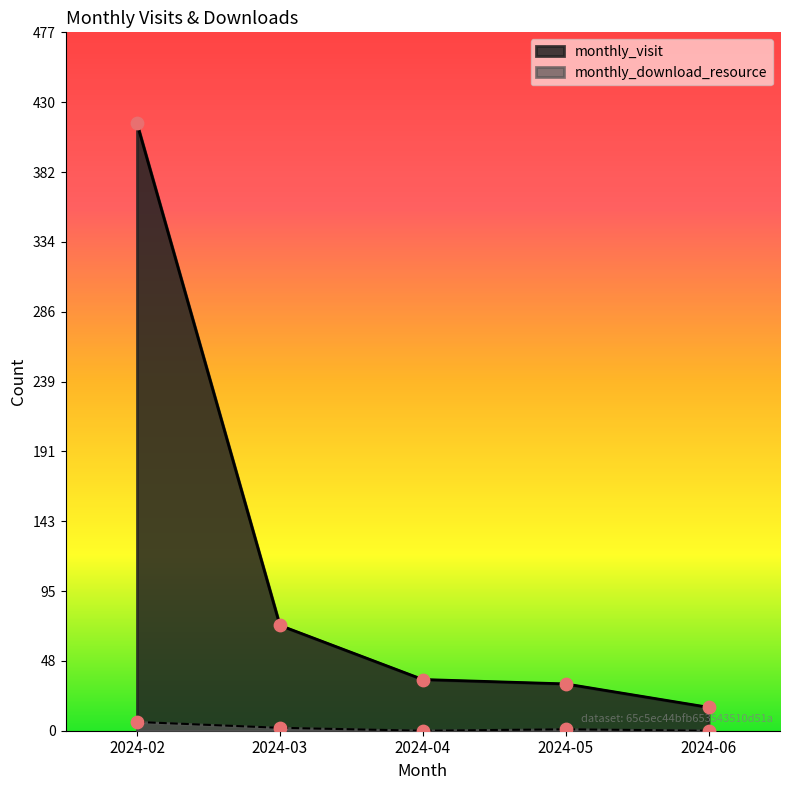

Which series has the largest Y range (max minus min)?

monthly_visit